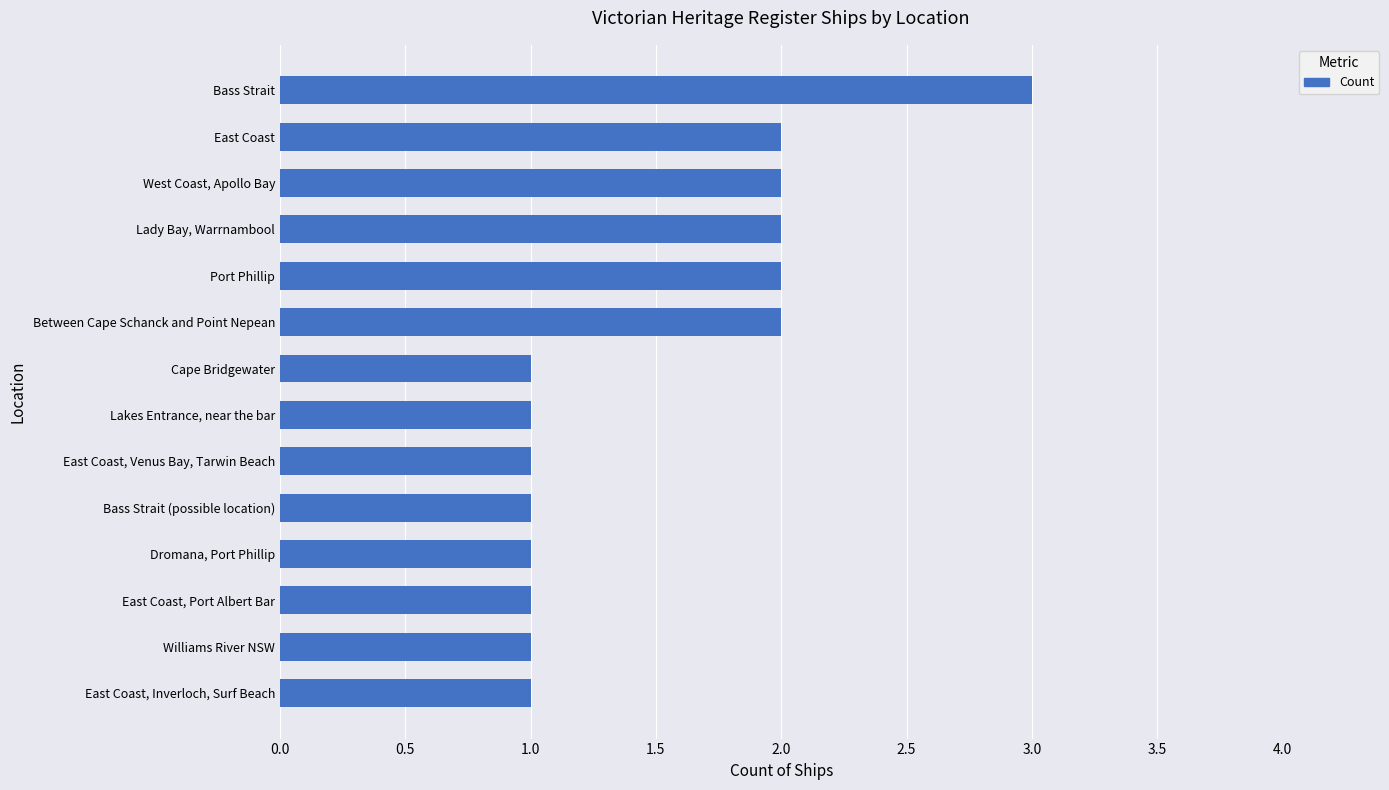

Which has a higher value, East Coast or Dromana, Port Phillip?

East Coast